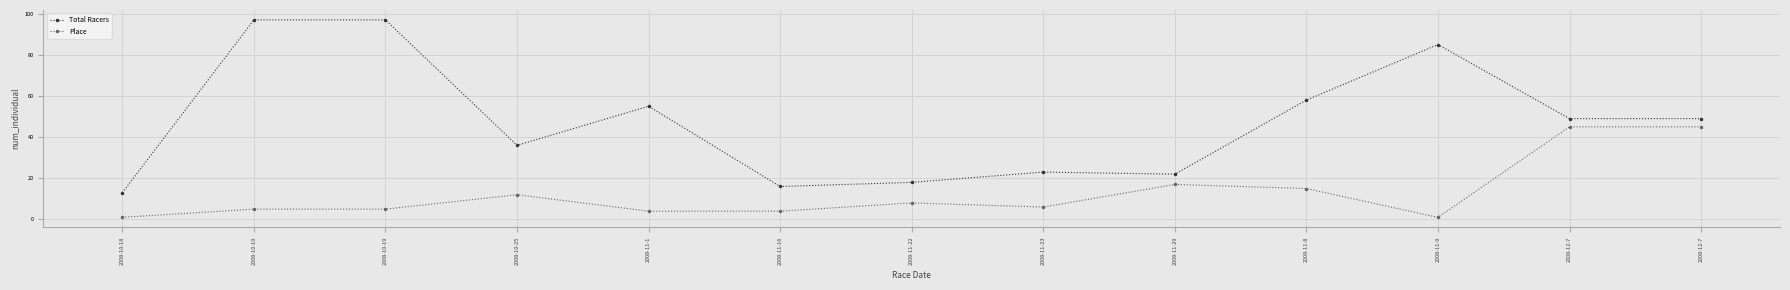

What is the sum of all Place values?

168